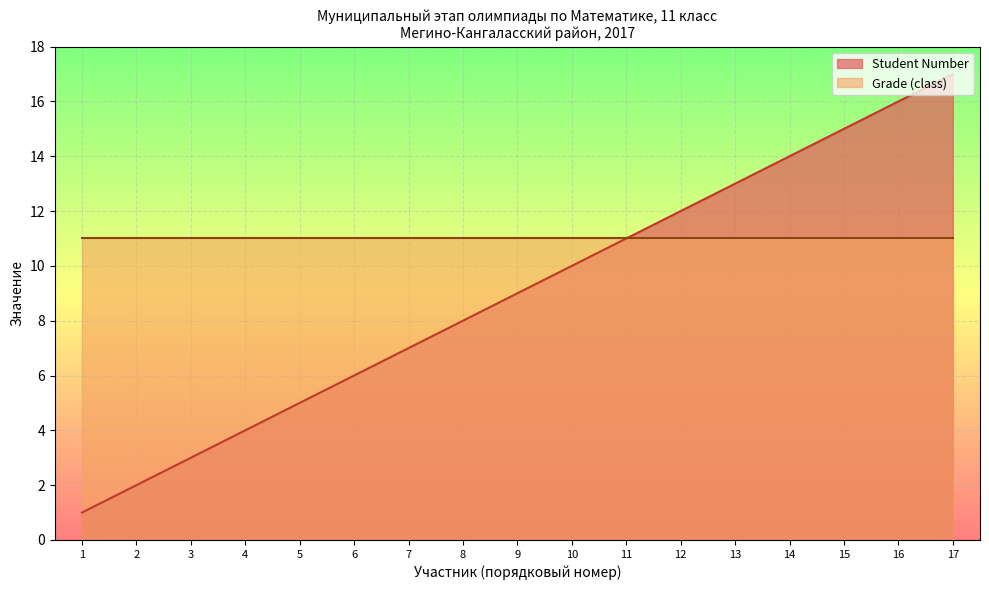

What is the average value?

9